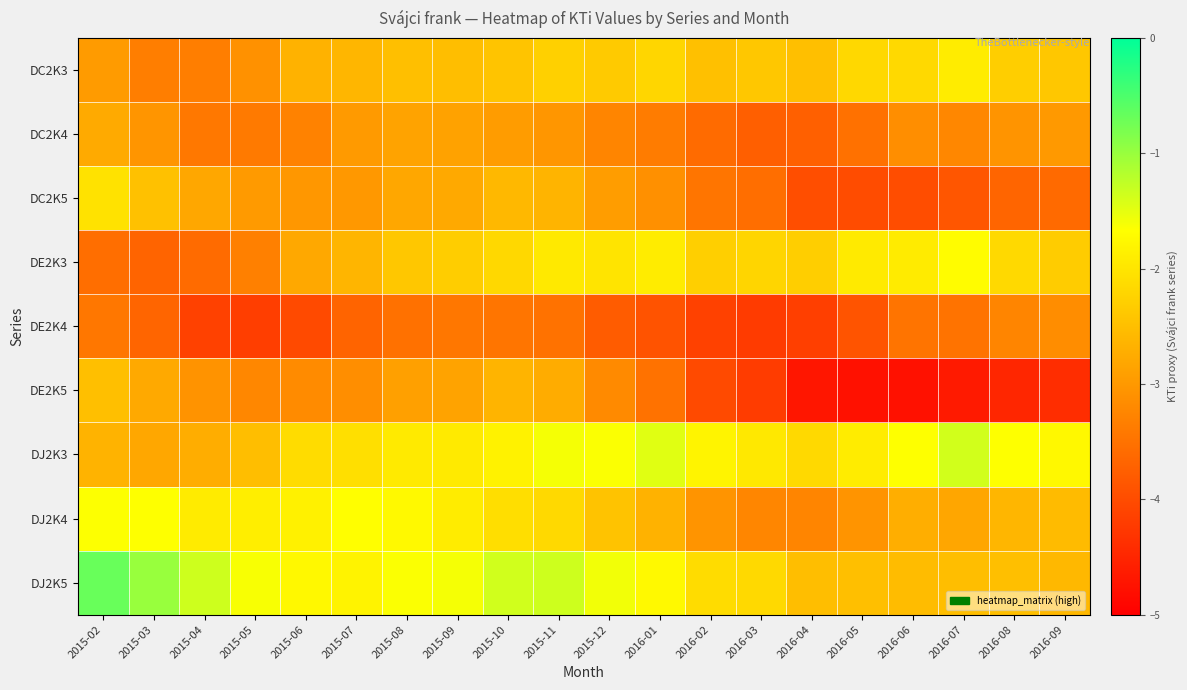

Between 2015-10 and 2015-09, which is larger?

2015-10